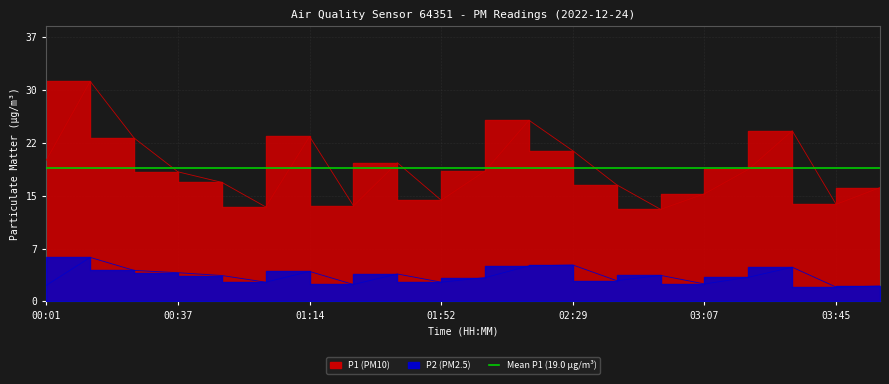

Which series has the largest total across all categories?

P1